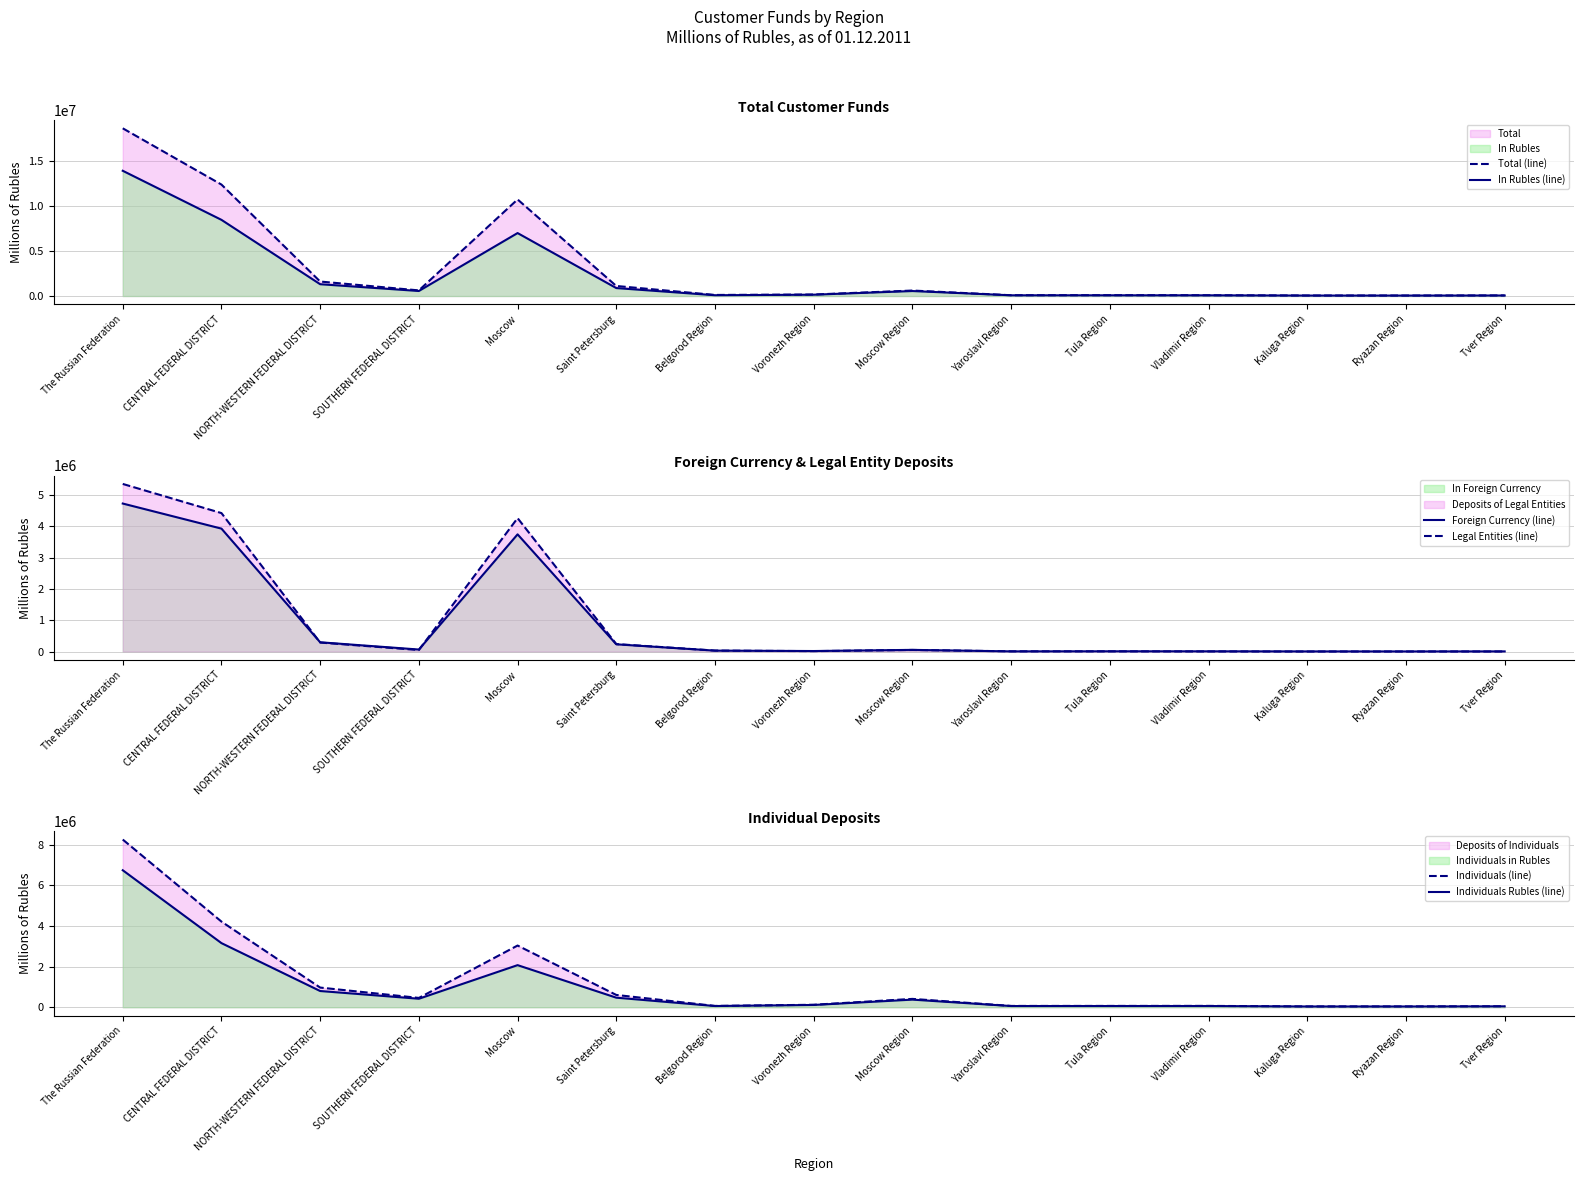

Between Vladimir Region and Kaluga Region, which series saw the biggest shift?

Total (line)